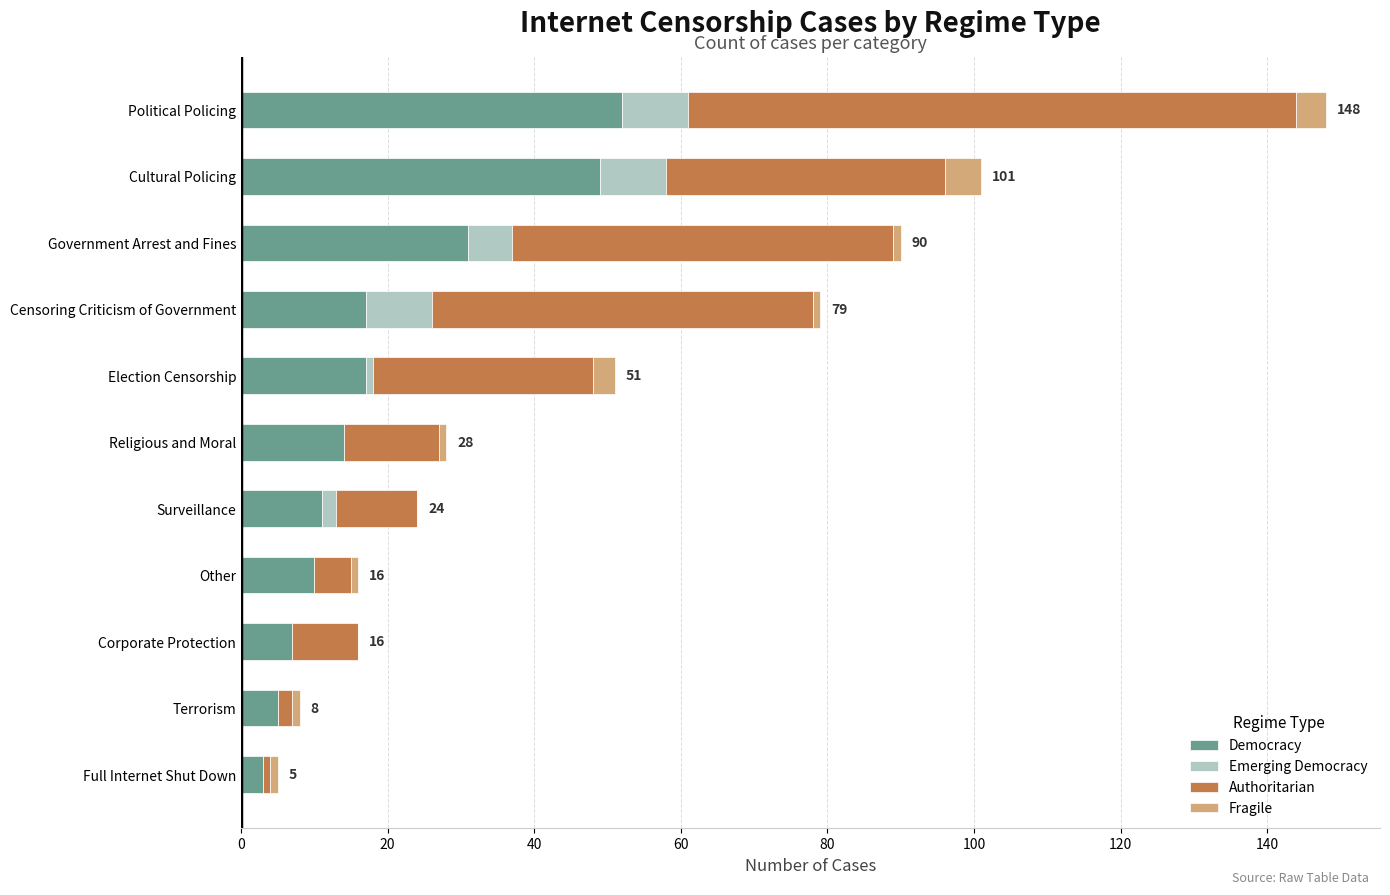

What is the maximum value for Democracy?

52